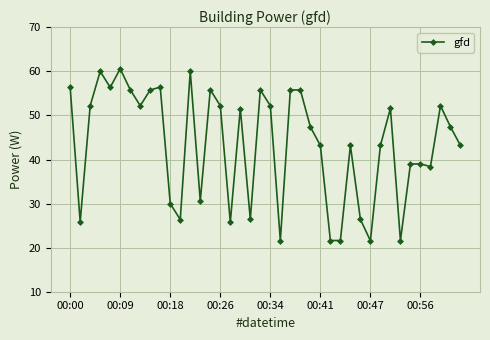

True or false: there are more than 0 points higher than both neighbors.

True